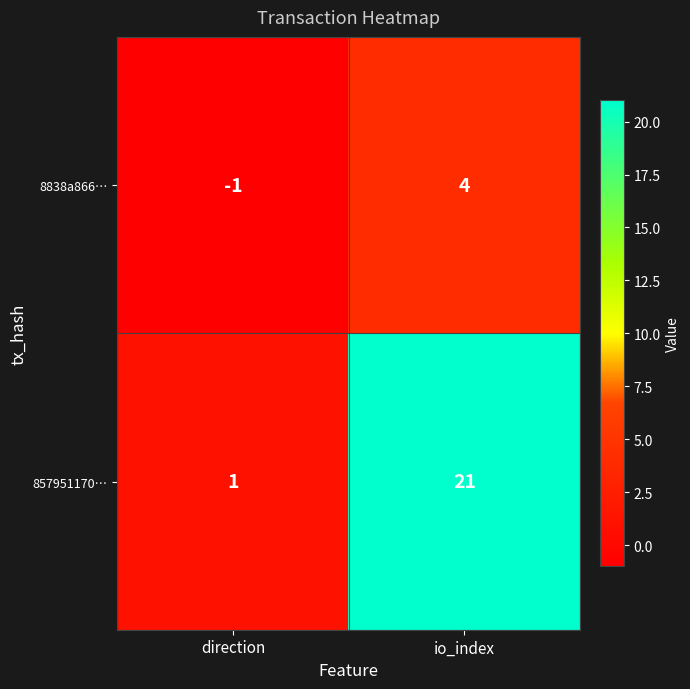

Which label corresponds to the smallest value in the chart?

direction